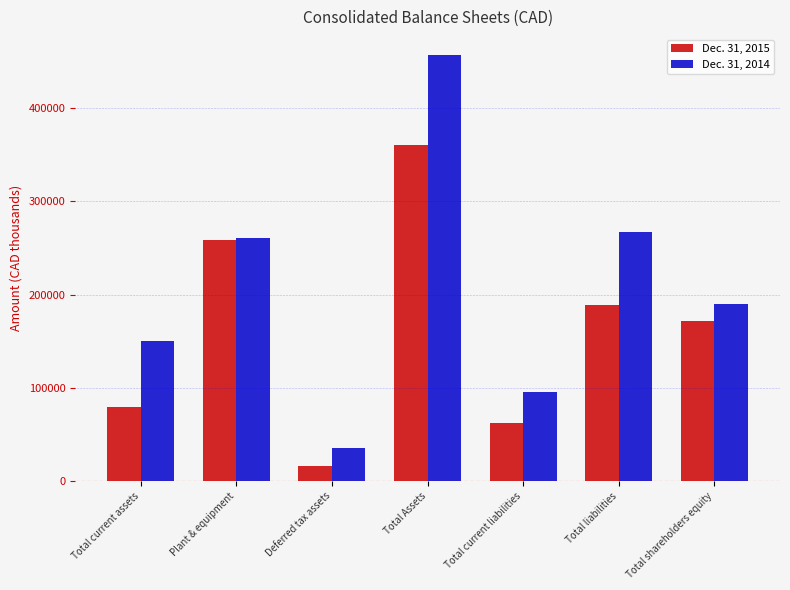

True or false: Dec. 31, 2015 has a value of 171618 at Total shareholders equity.

True